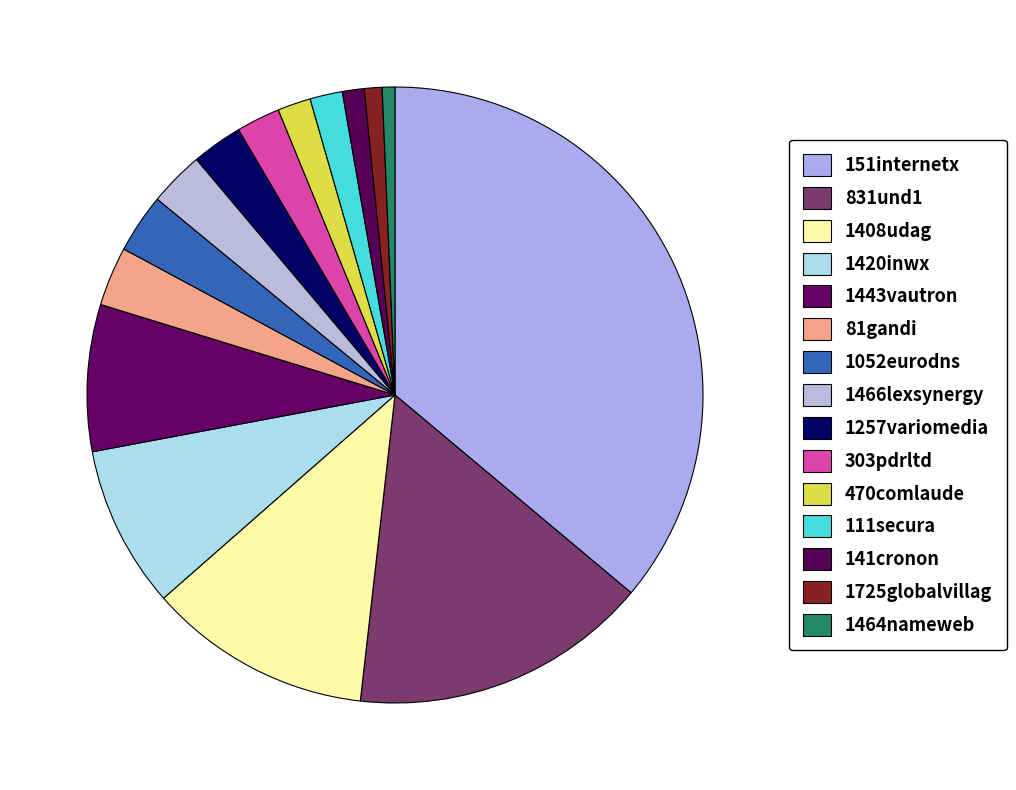

Is it true that 151internetx is 36% of the pie?

True